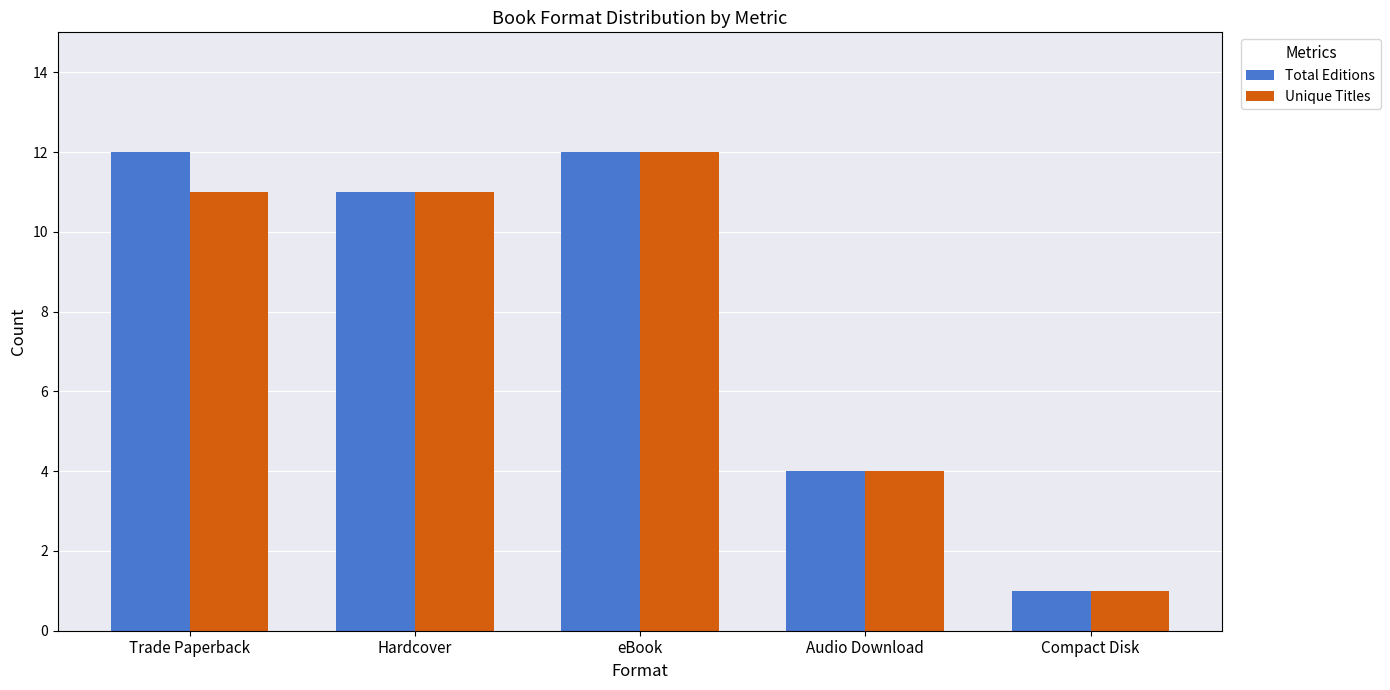

How many distinct data groups are displayed?

2